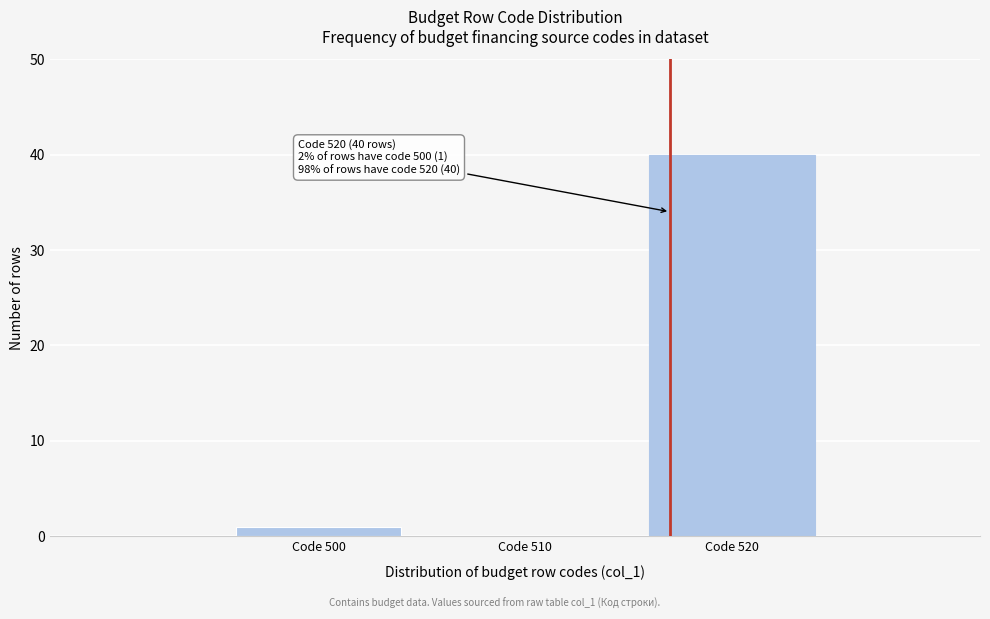

Reading left to right, what are all the values shown in this chart?

Code 500=1	Code 510=0	Code 520=40